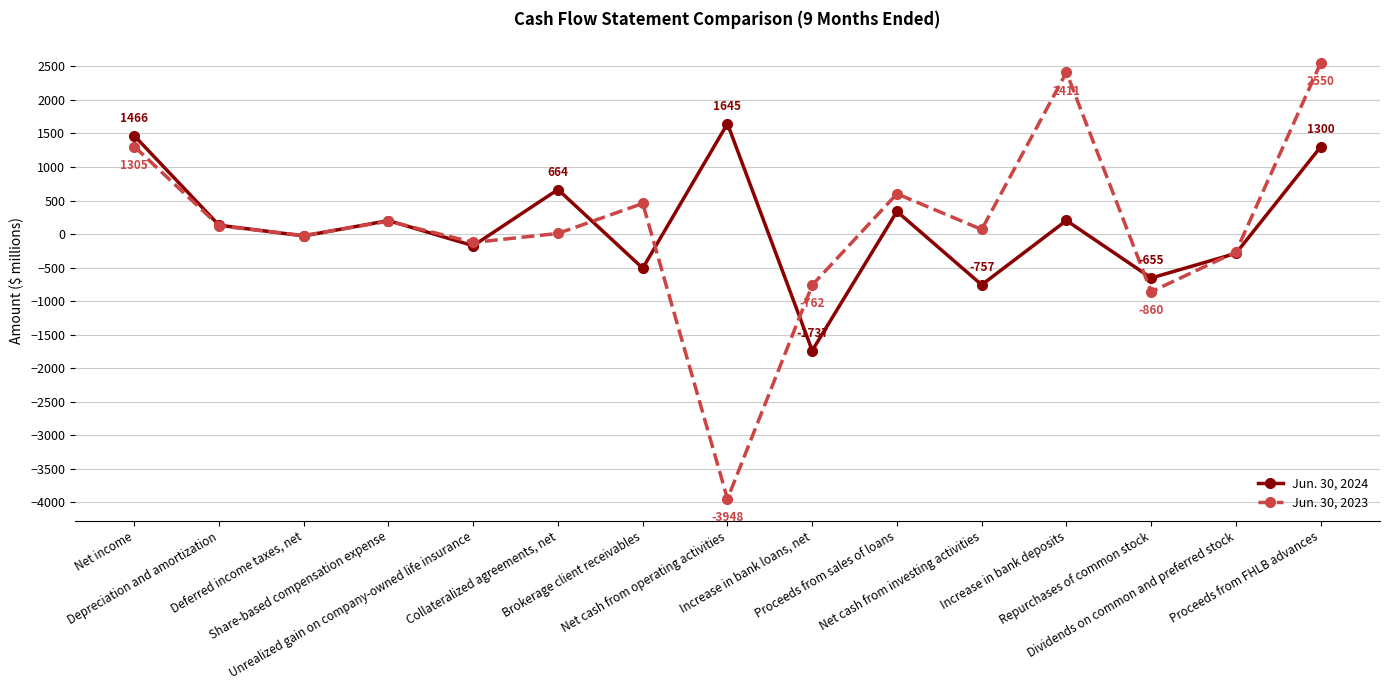

What is the difference between the highest and lowest values at Proceeds from sales of loans?

263